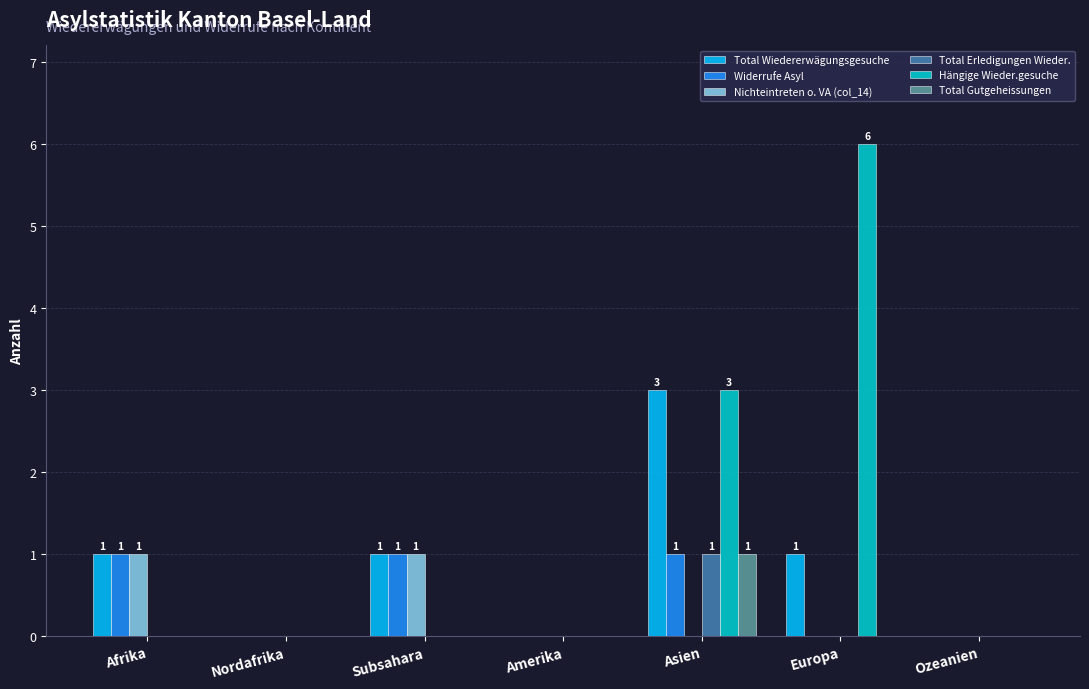

What is the sum of all Hängige Wieder.gesuche values?

9